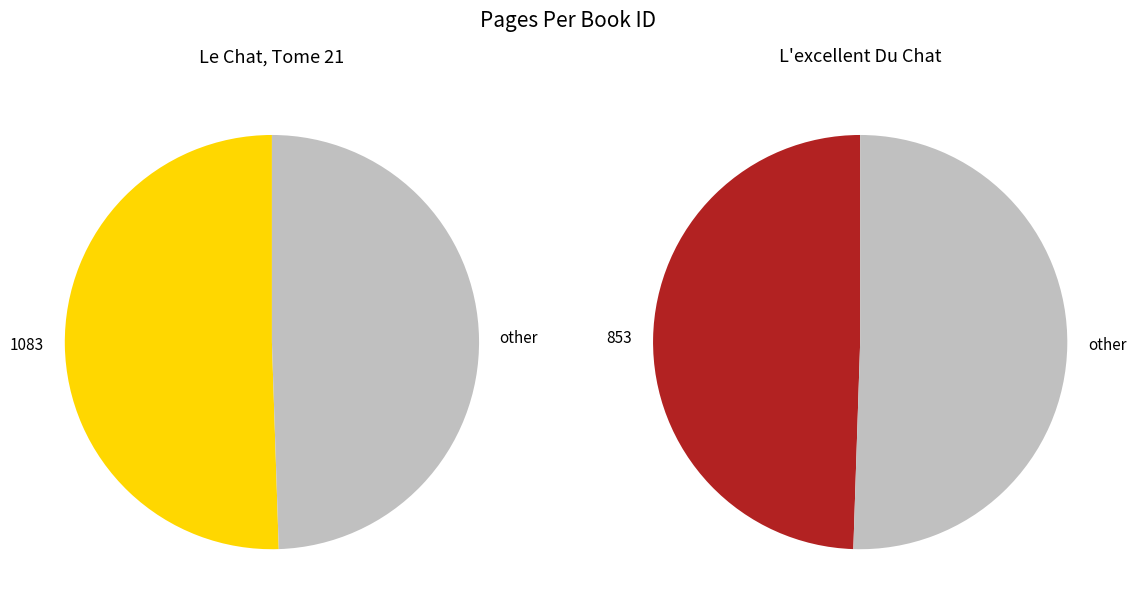

What is the smallest slice in the pie chart?

853